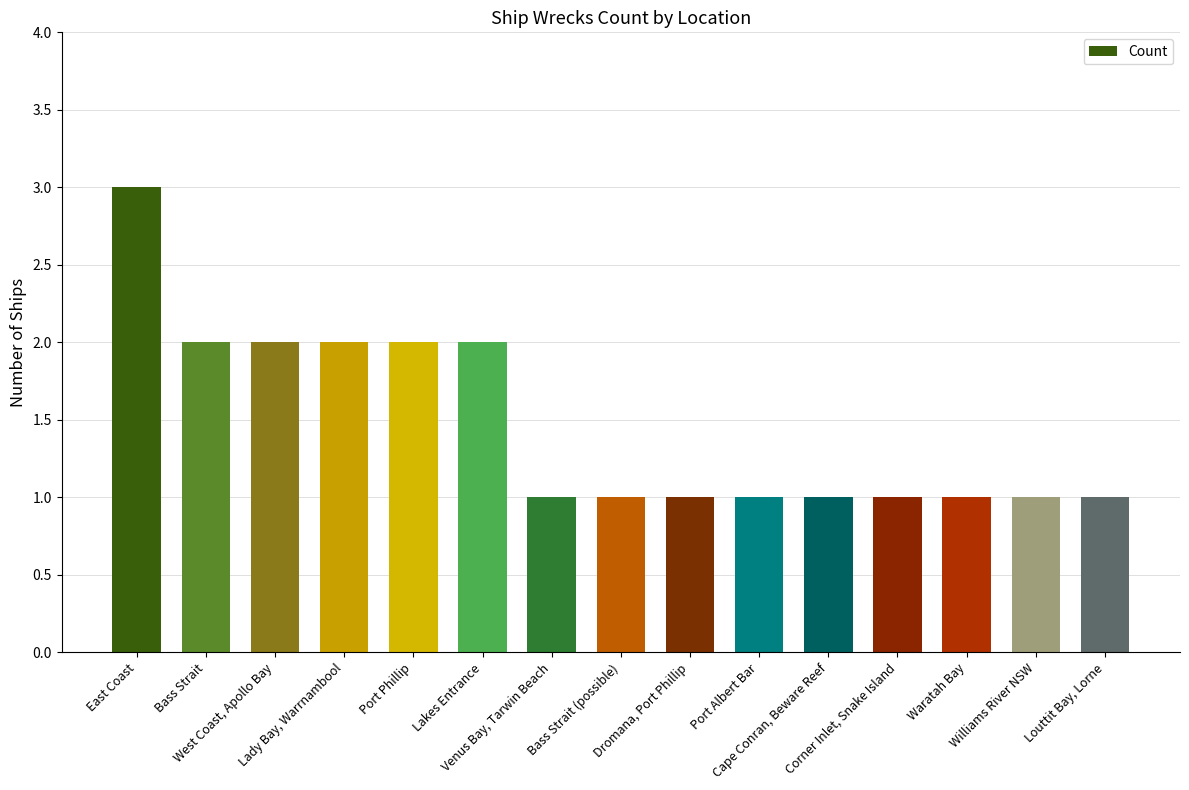

What position from the right is Lady Bay, Warrnambool?

12